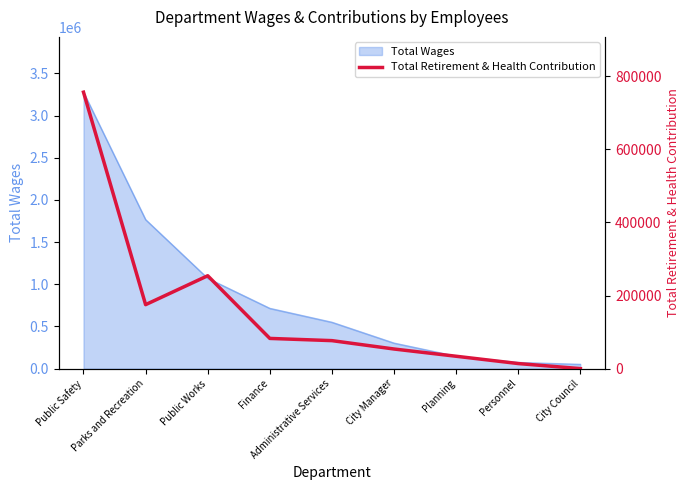

How many lines are shown in the chart?

1